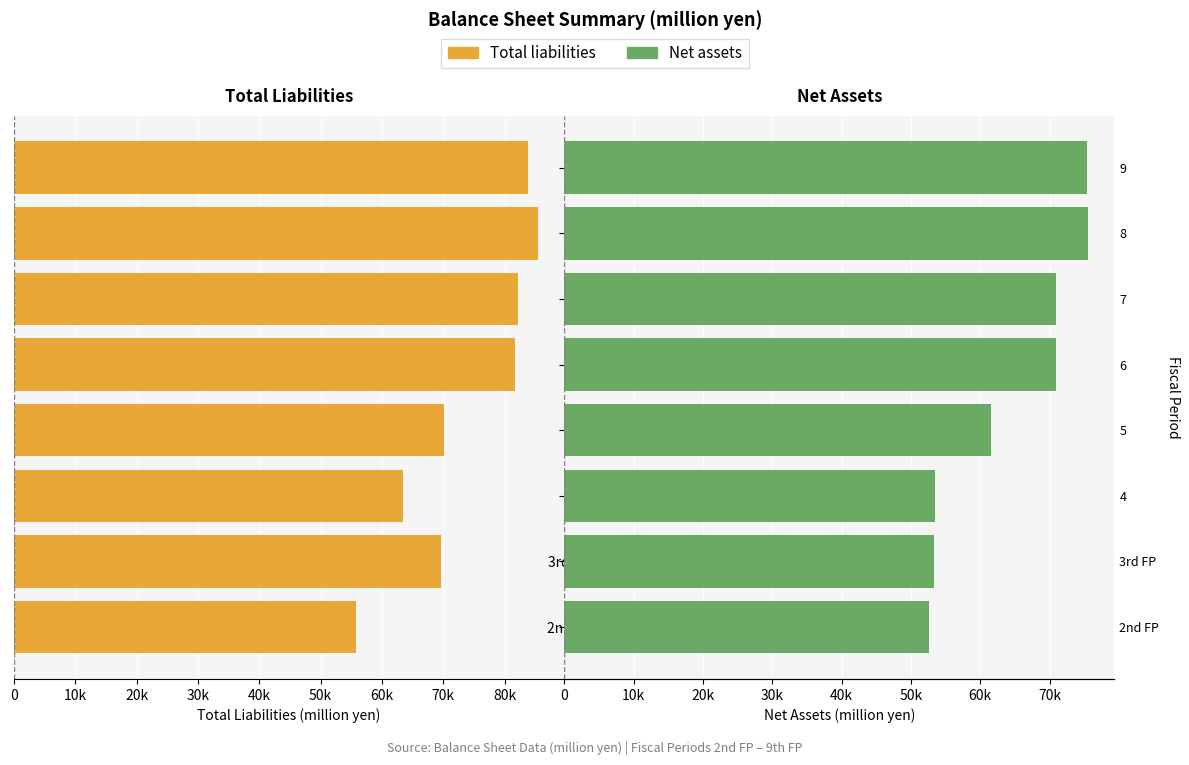

List the series in order of their peak value, highest first.

Total liabilities, Net assets